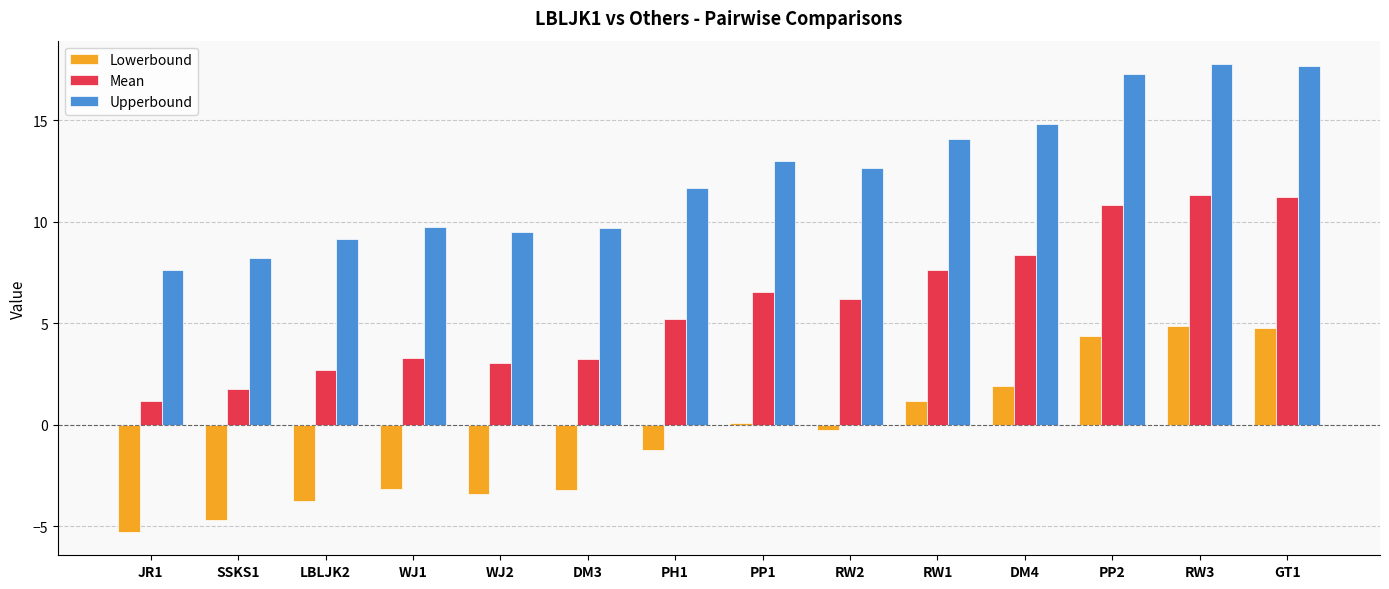

What is the difference between the second highest and second lowest values in the Lowerbound series?

9.5